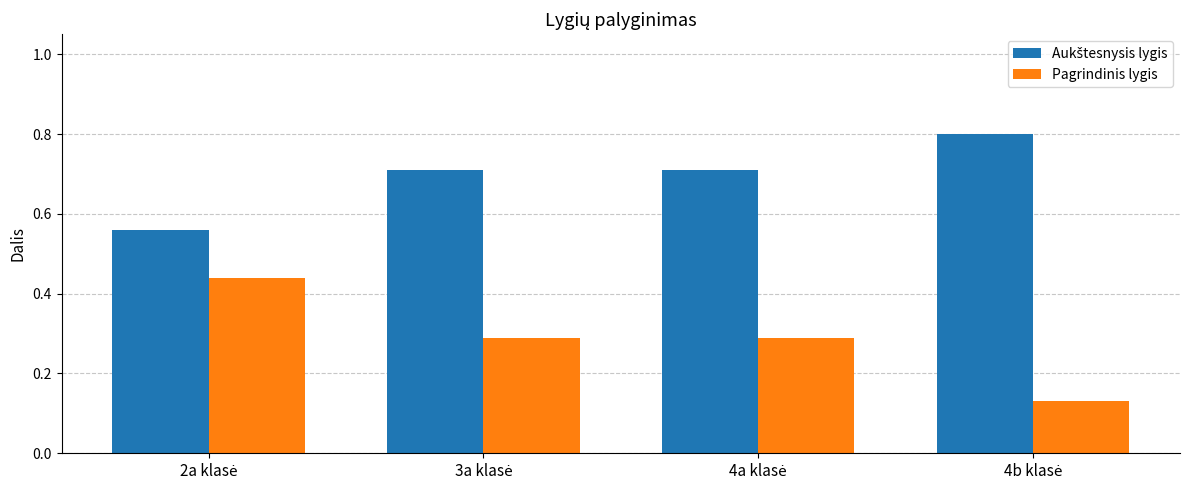

At how many categories does at least one series exceed 0?

4